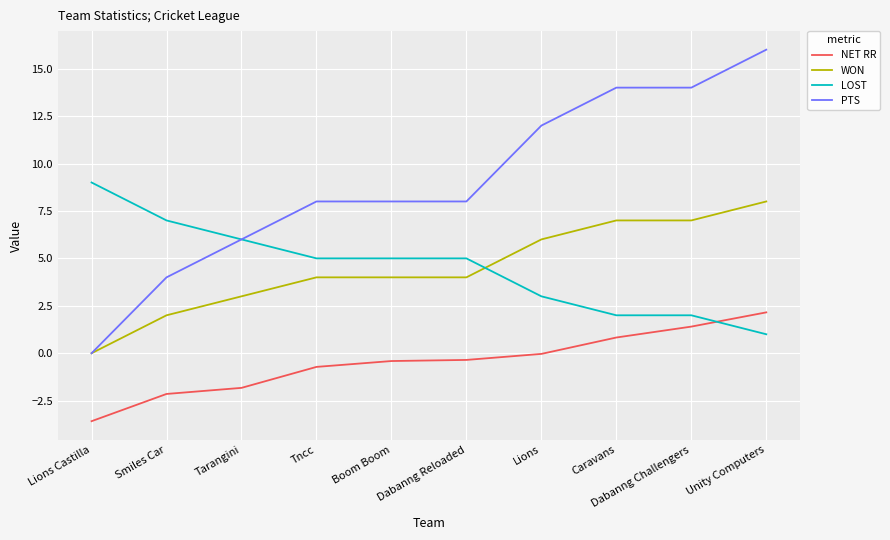

What is the sum of all LOST values?

45.0